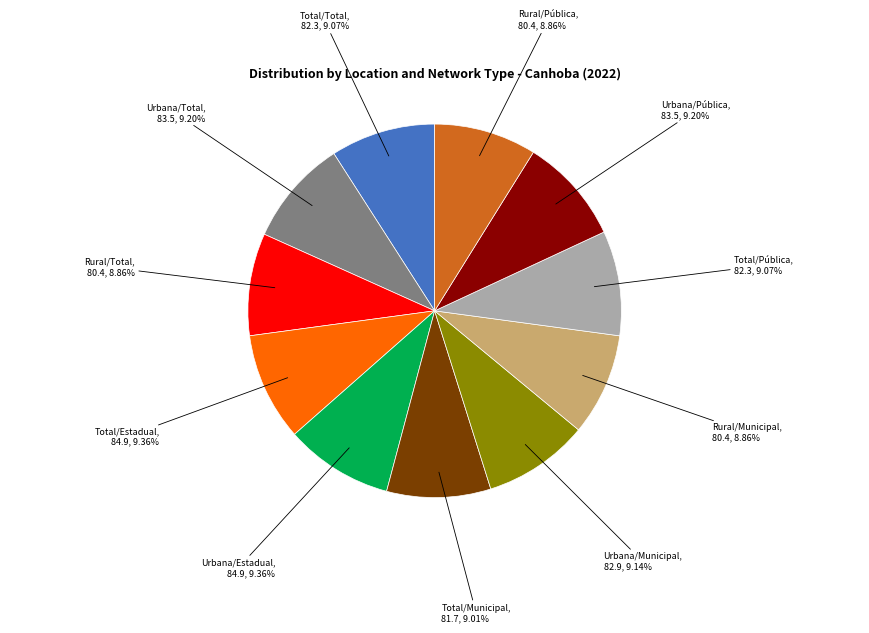

Does Total/Municipal represent more than half of the total?

No